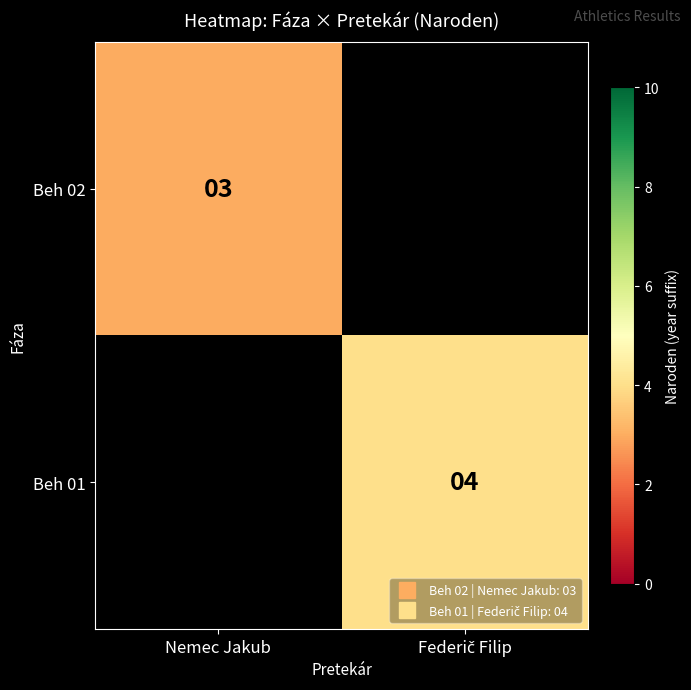

Is the value of Beh 01 at Nemec Jakub greater than the value of Beh 02 at Nemec Jakub?

No